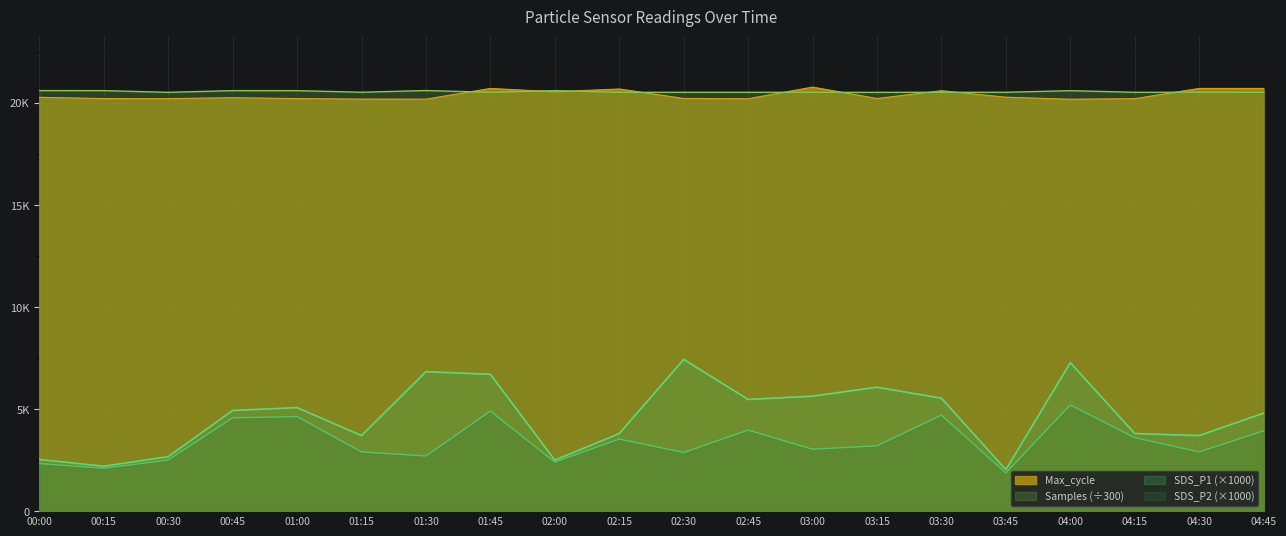

Reading left to right, list all the values displayed in this chart.

SDS_P1: 00:00=2530.0	00:15=2200.0	00:30=2670.0	00:45=4930.0	01:00=5070.0	01:15=3700.0	01:30=6830.0	01:45=6700.0	02:00=2500.0	02:15=3800.0	02:30=7430.0	02:45=5470.0	03:00=5630.0	03:15=6070.0	03:30=5530.0	03:45=2030.0	04:00=7270.0	04:15=3800.0	04:30=3700.0	04:45=4800.0
SDS_P2: 00:00=2330.0	00:15=2100.0	00:30=2500.0	00:45=4570.0	01:00=4630.0	01:15=2900.0	01:30=2700.0	01:45=4900.0	02:00=2400.0	02:15=3530.0	02:30=2870.0	02:45=3970.0	03:00=3030.0	03:15=3200.0	03:30=4700.0	03:45=1870.0	04:00=5200.0	04:15=3600.0	04:30=2900.0	04:45=3930.0
Max_cycle: 00:00=20268.0	00:15=20206.0	00:30=20204.0	00:45=20248.0	01:00=20206.0	01:15=20181.0	01:30=20178.0	01:45=20702.0	02:00=20539.0	02:15=20675.0	02:30=20211.0	02:45=20198.0	03:00=20767.0	03:15=20208.0	03:30=20591.0	03:45=20273.0	04:00=20174.0	04:15=20202.0	04:30=20702.0	04:45=20702.0
Samples: 00:00=20596.4	00:15=20595.3	00:30=20511.4	00:45=20594.8	01:00=20593.9	01:15=20516.1	01:30=20599.4	01:45=20513.2	02:00=20594.5	02:15=20510.9	02:30=20513.6	02:45=20513.4	03:00=20512.3	03:15=20510.8	03:30=20513.5	03:45=20513.6	04:00=20593.3	04:15=20512.5	04:30=20516.1	04:45=20512.6